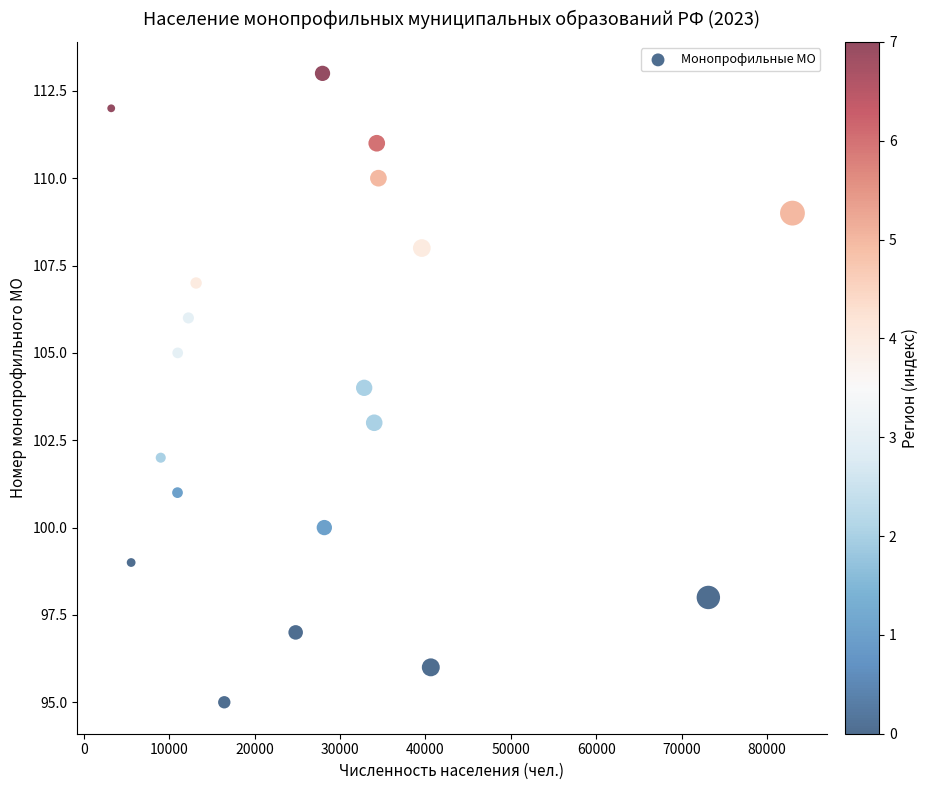

What is the range of Y values (max minus min)?

18